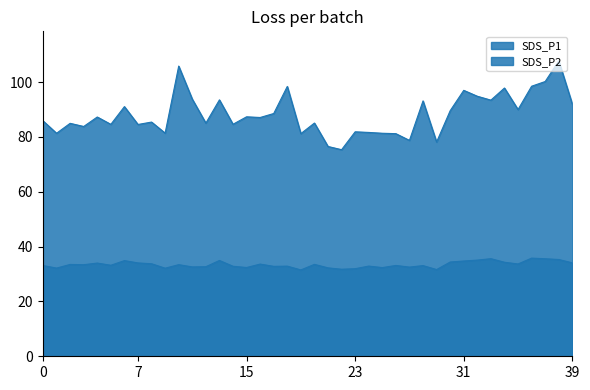

Which series changed the most between 2023/04/23 00:10 and 2023/04/23 00:46?

SDS_P1